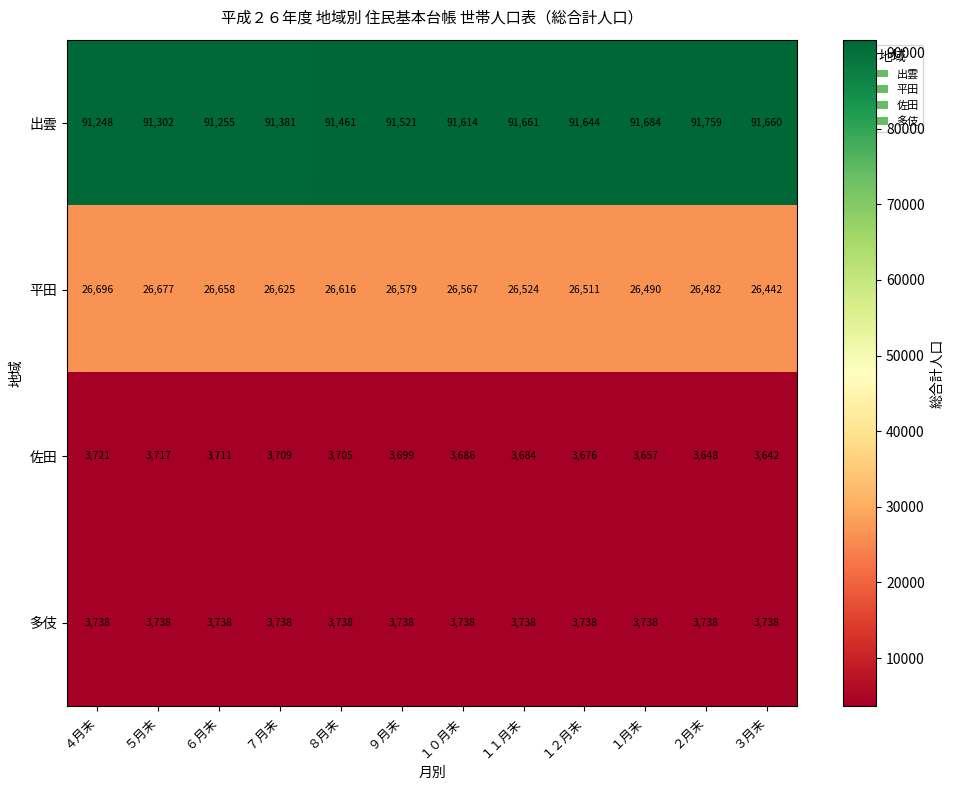

What is the spread (max minus min) of values at １０月末?

87928